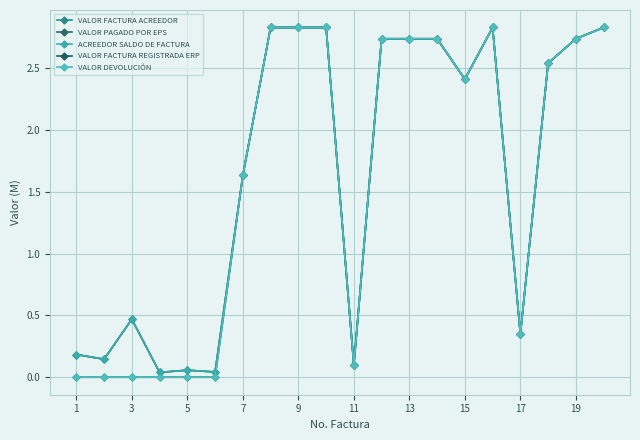

True or false: VALOR FACTURA ACREEDOR and VALOR FACTURA REGISTRADA ERP cross at least once.

False